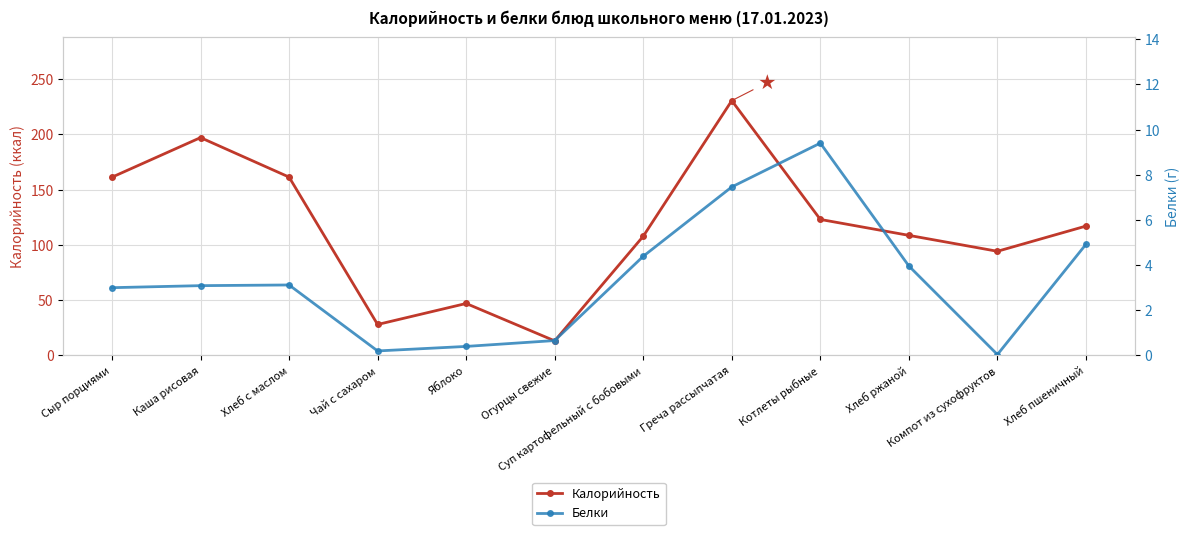

What is the value of the Белки point at the 12th from the left?

4.9